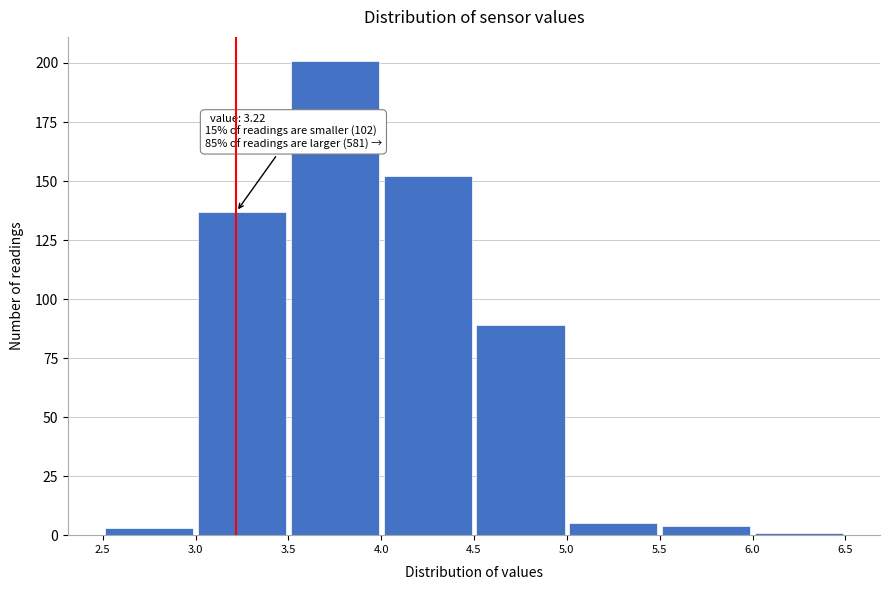

Over which range of the x-axis is the bar tallest?

3.5 to 4.0